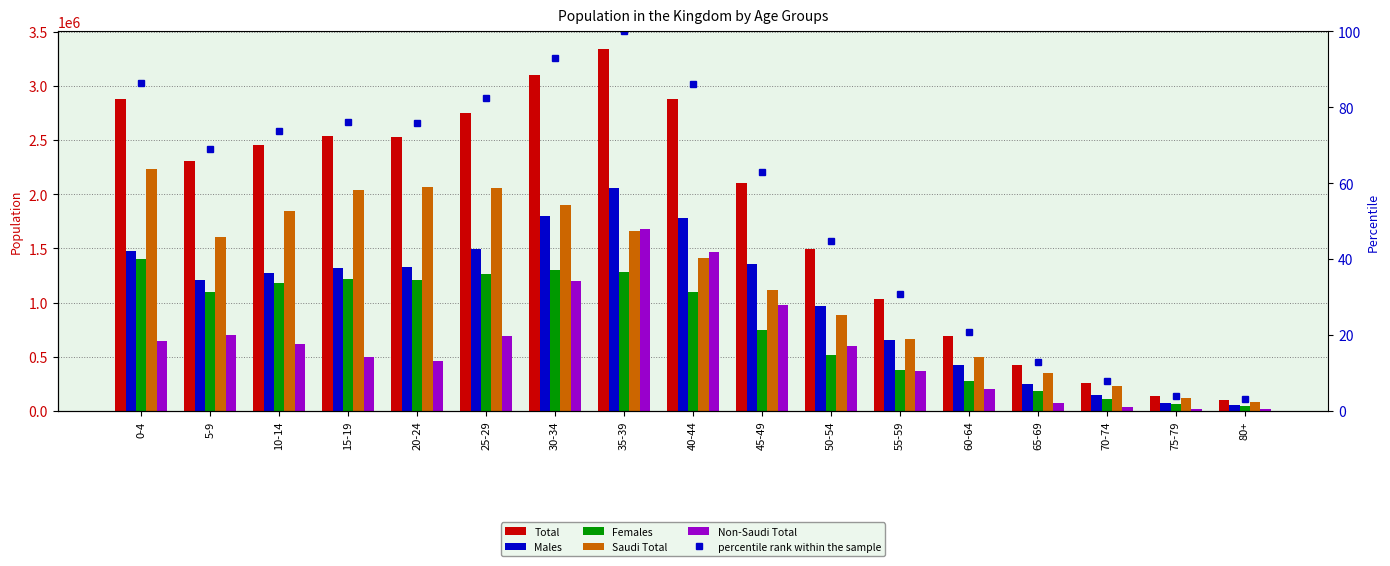

What is the spread (max minus min) of values at 5-9?

2304811.9